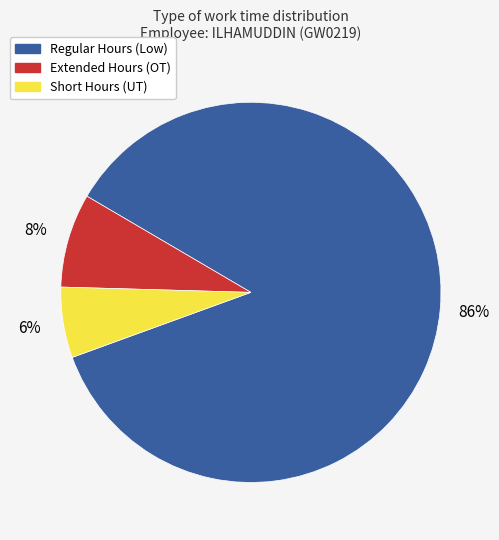

To the nearest percent, what is the average slice percentage?

33%